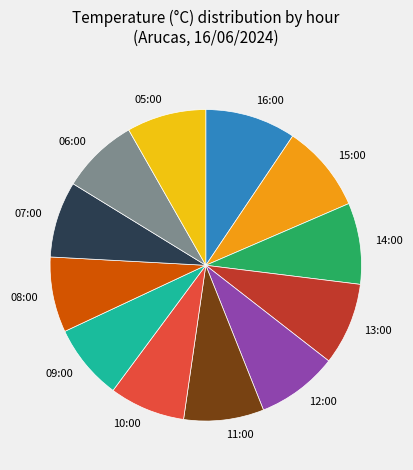

The 10:00 slice represents 18% of the pie. True or false?

False